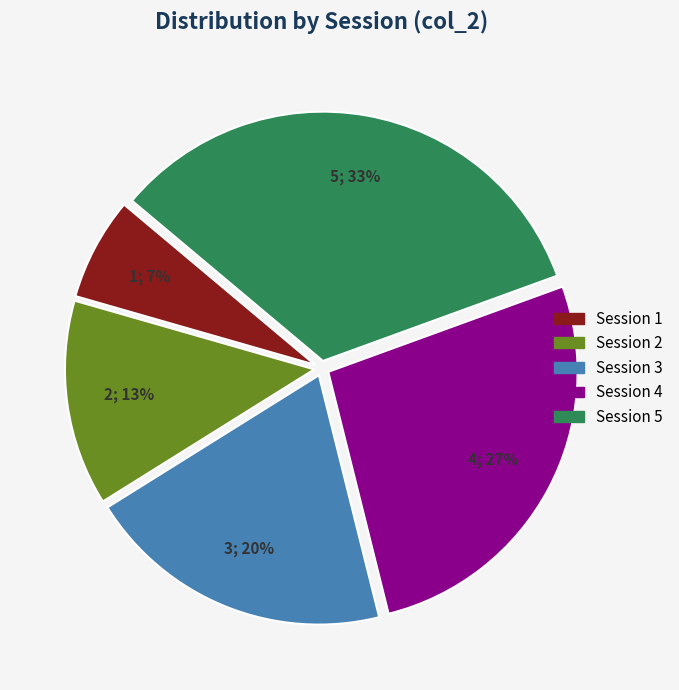

Does any single category account for the majority?

No